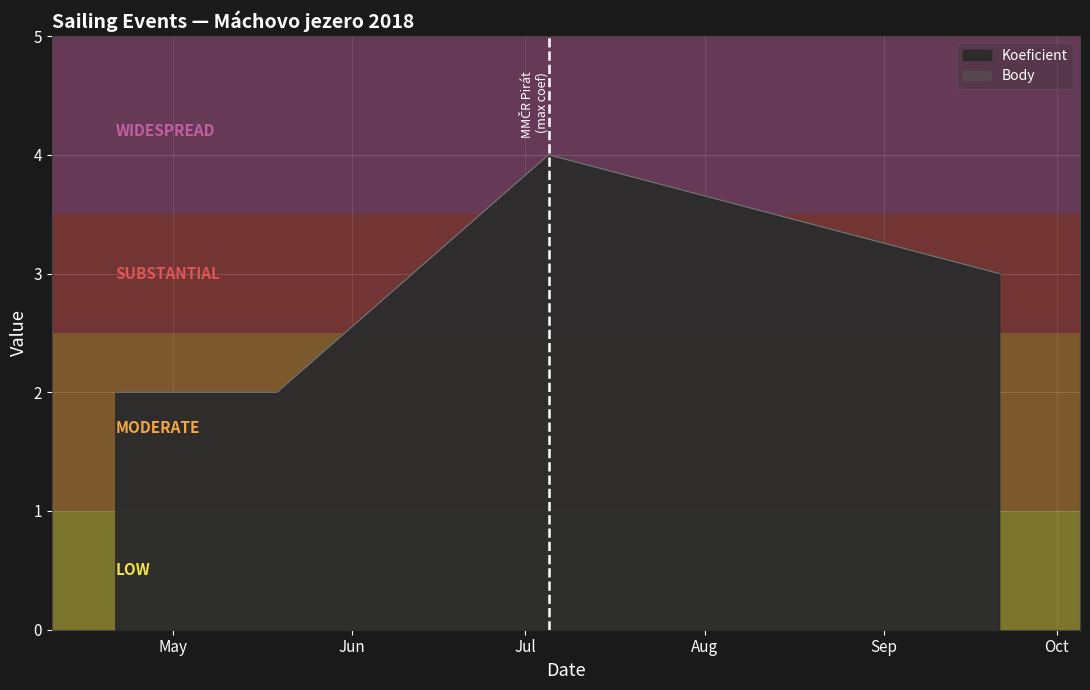

What is the sum of all Koeficient values?

13